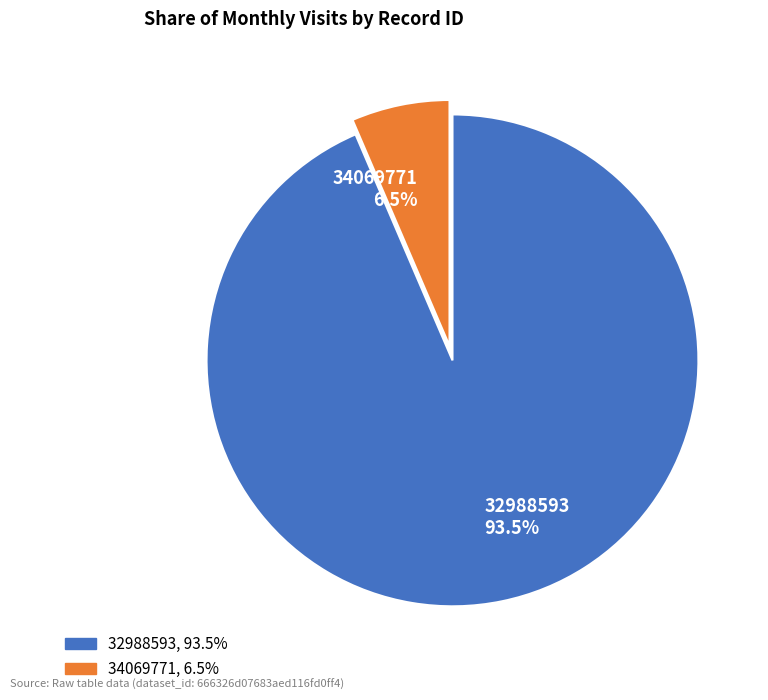

What portion of the pie excludes 34069771?

93.5%